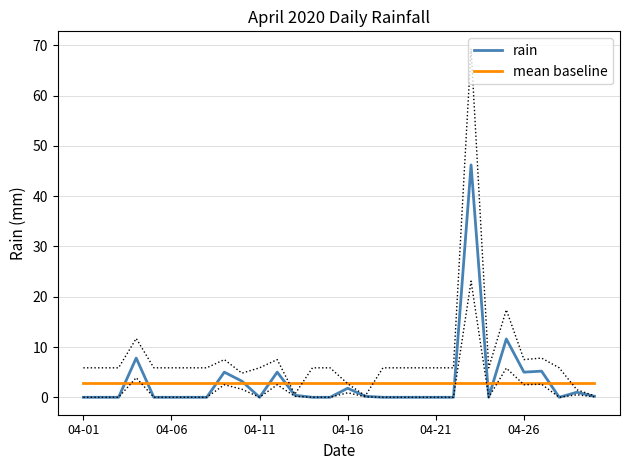

Does the chart display data point markers on the line(s)?

No